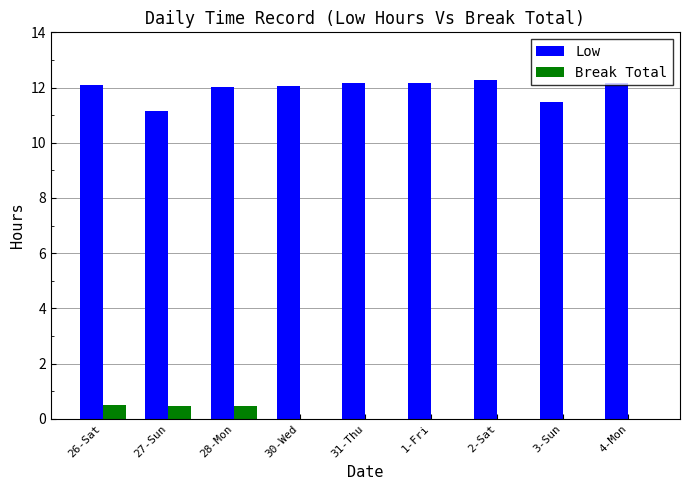

The value of Low at 31-Thu is 6.2. True or false?

False